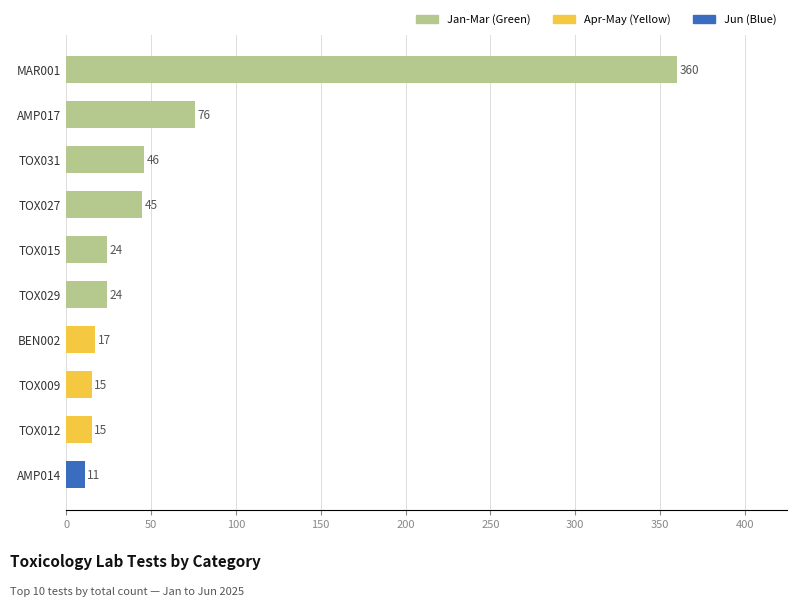

What is the sum of all values?

633